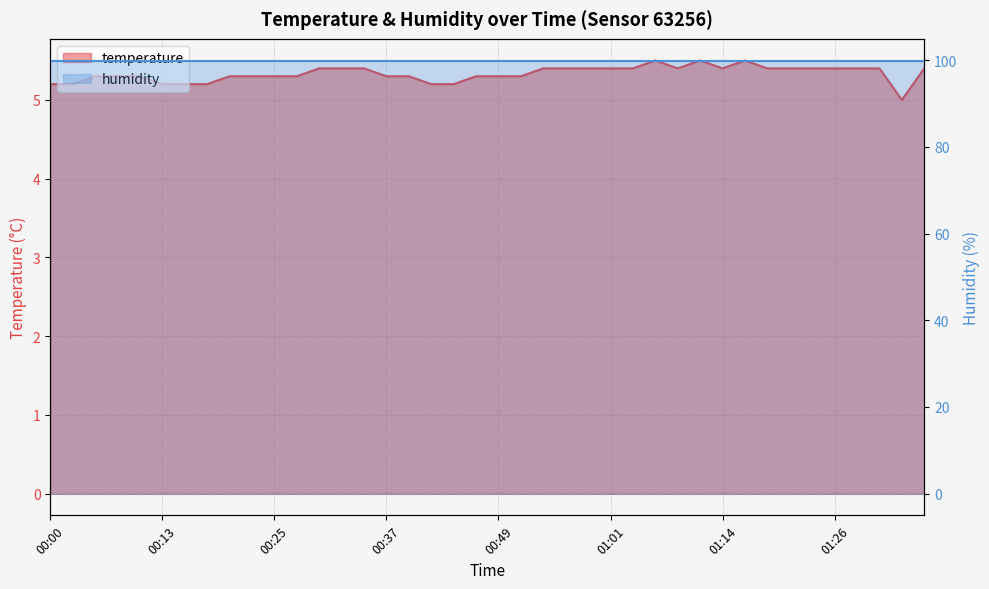

What is the label of the 26th point from the left?

01:01